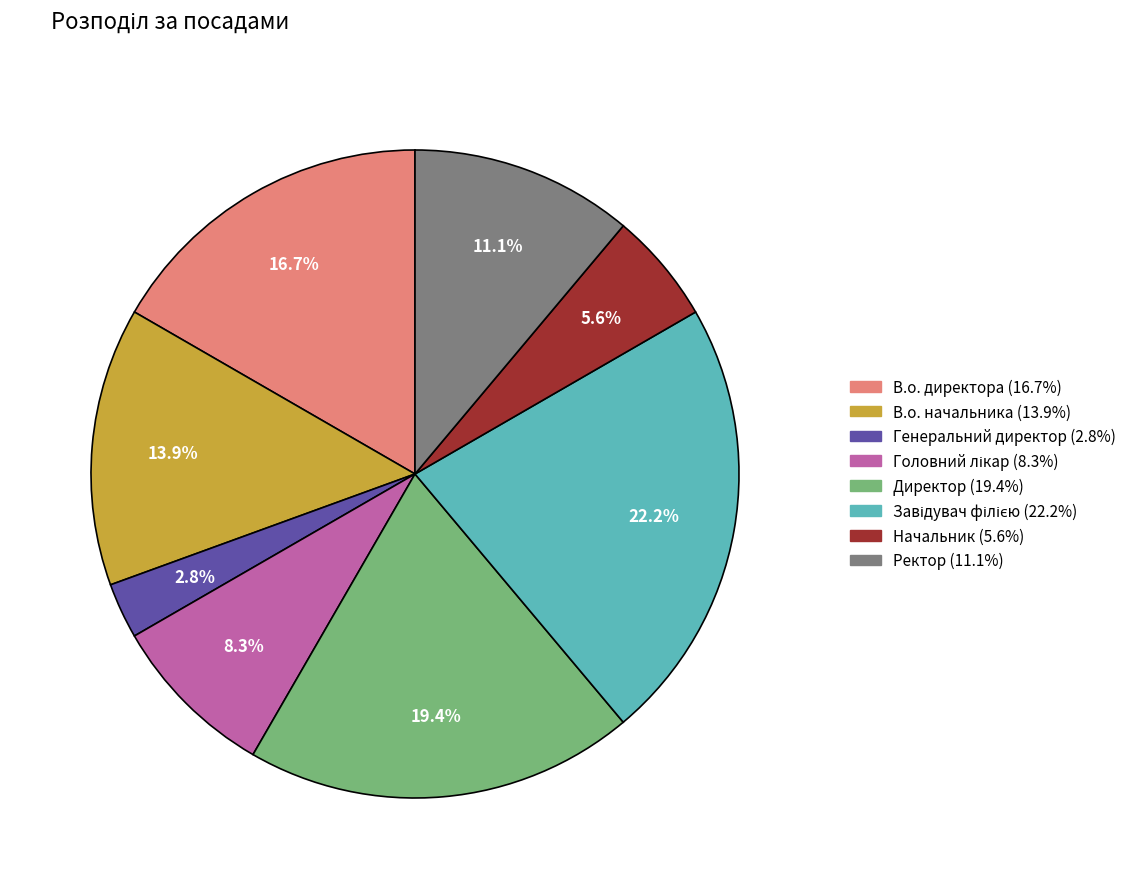

Is there a majority slice in this chart?

No